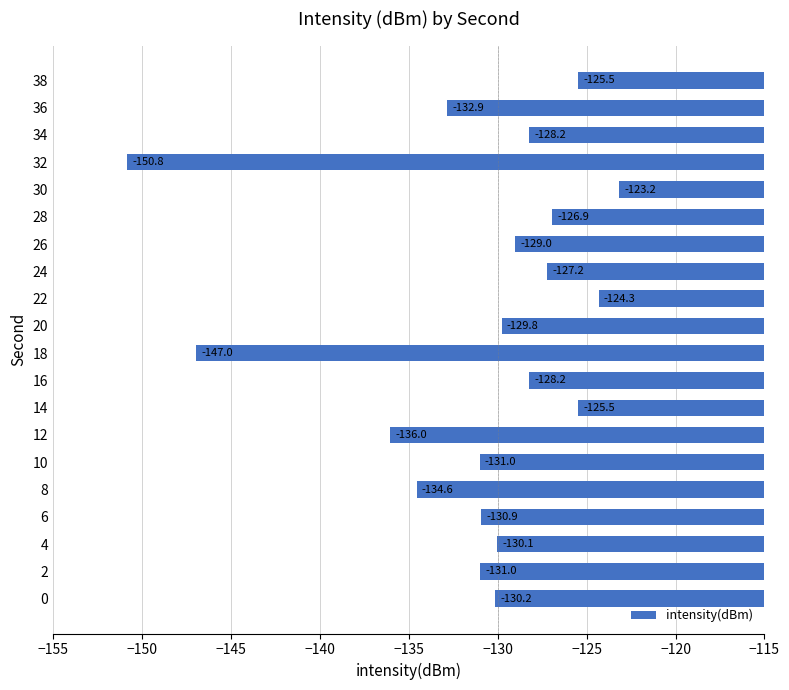

Count the number of categories in the chart.

20